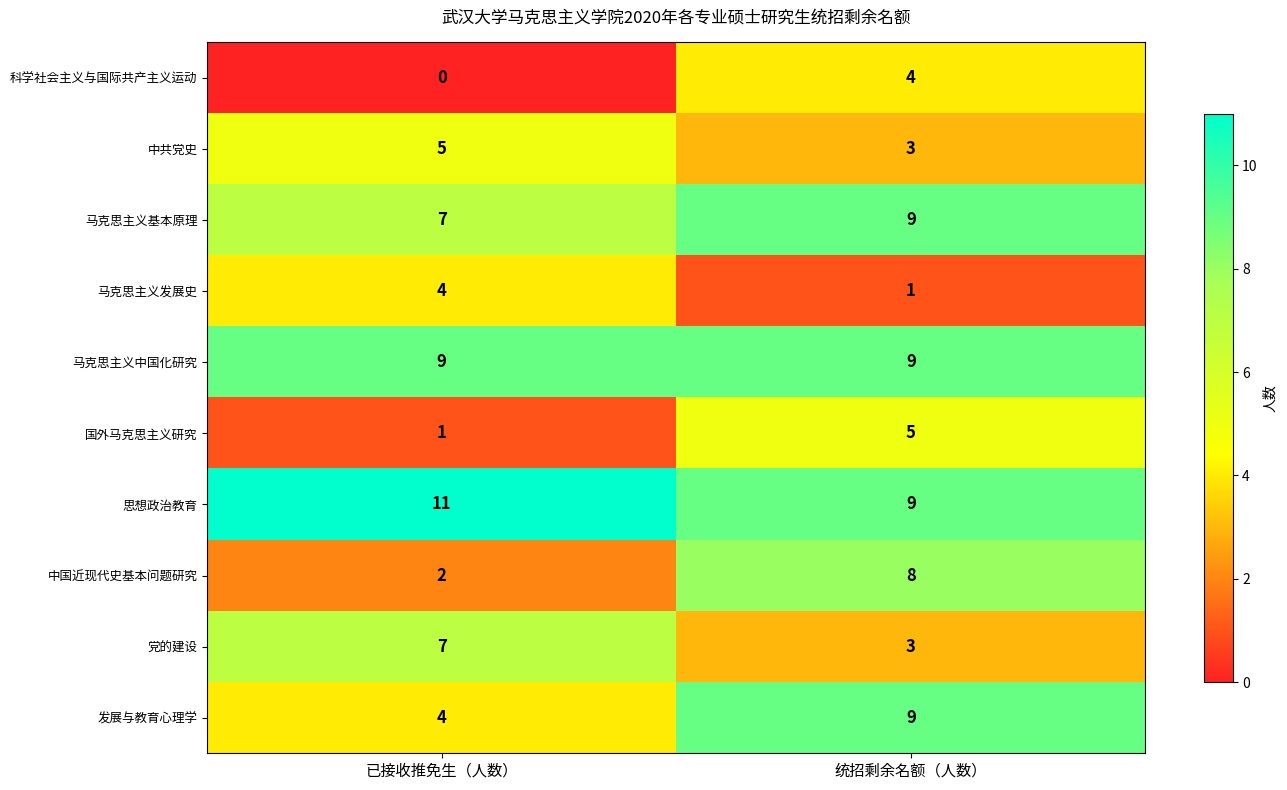

Reading left to right, extract all data points from this chart.

科学社会主义与国际共产主义运动: 已接收推免生（人数）=0	统招剩余名额（人数）=4
中共党史: 已接收推免生（人数）=5	统招剩余名额（人数）=3
马克思主义基本原理: 已接收推免生（人数）=7	统招剩余名额（人数）=9
马克思主义发展史: 已接收推免生（人数）=4	统招剩余名额（人数）=1
马克思主义中国化研究: 已接收推免生（人数）=9	统招剩余名额（人数）=9
国外马克思主义研究: 已接收推免生（人数）=1	统招剩余名额（人数）=5
思想政治教育: 已接收推免生（人数）=11	统招剩余名额（人数）=9
中国近现代史基本问题研究: 已接收推免生（人数）=2	统招剩余名额（人数）=8
党的建设: 已接收推免生（人数）=7	统招剩余名额（人数）=3
发展与教育心理学: 已接收推免生（人数）=4	统招剩余名额（人数）=9